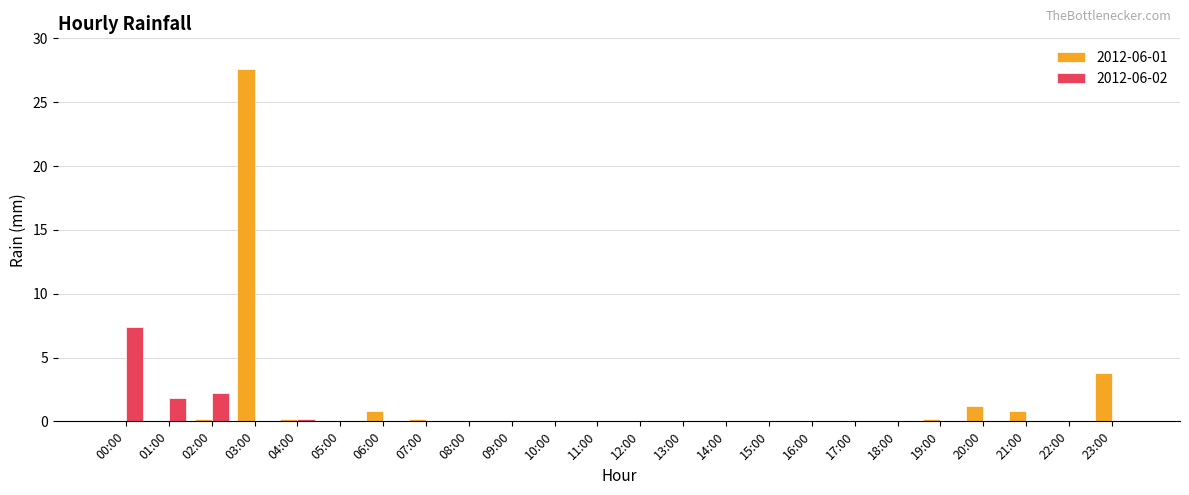

The value of 2012-06-02 at 06:00 is 0.0. True or false?

True